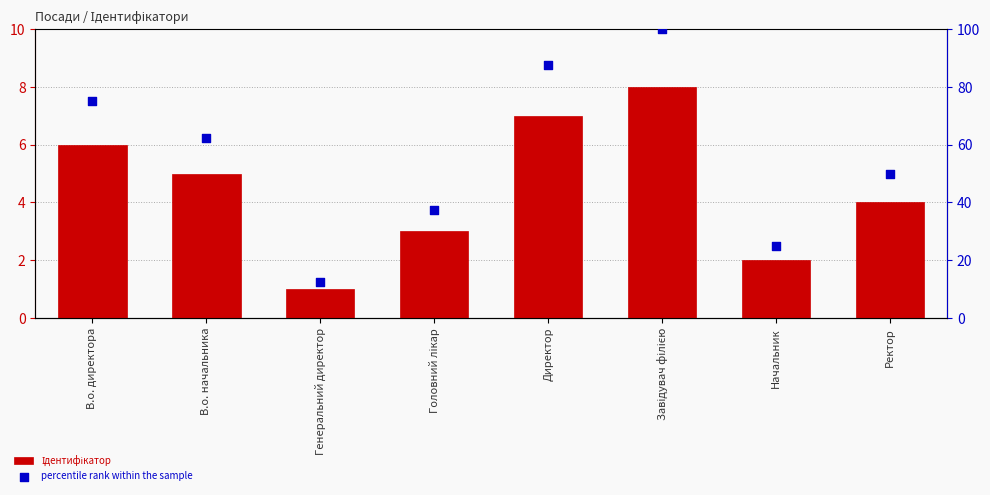

At which category is the sum across all series the highest?

Завідувач філією